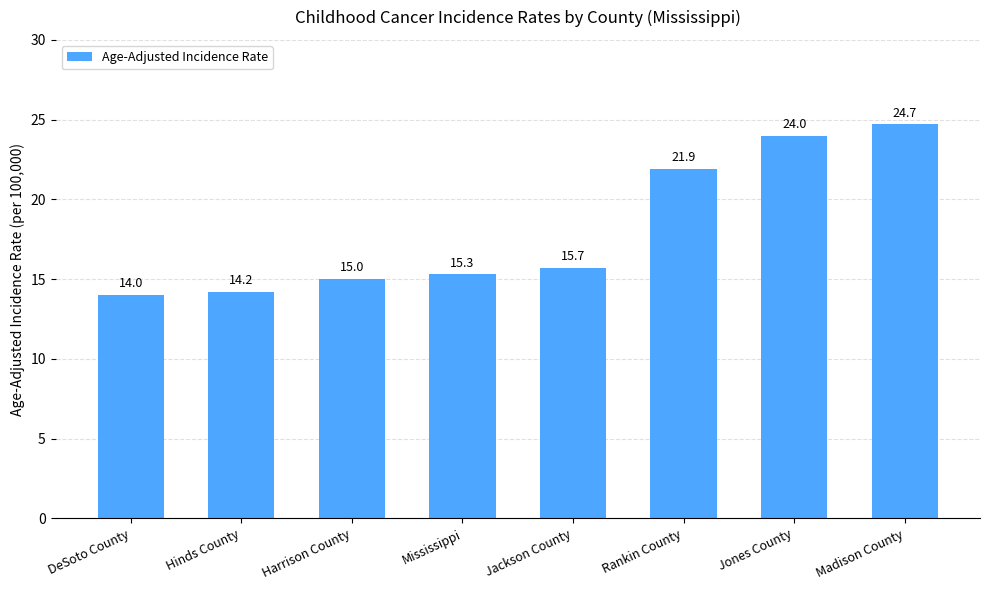

What is the ratio of the value at Madison County to the value at DeSoto County?

1.8